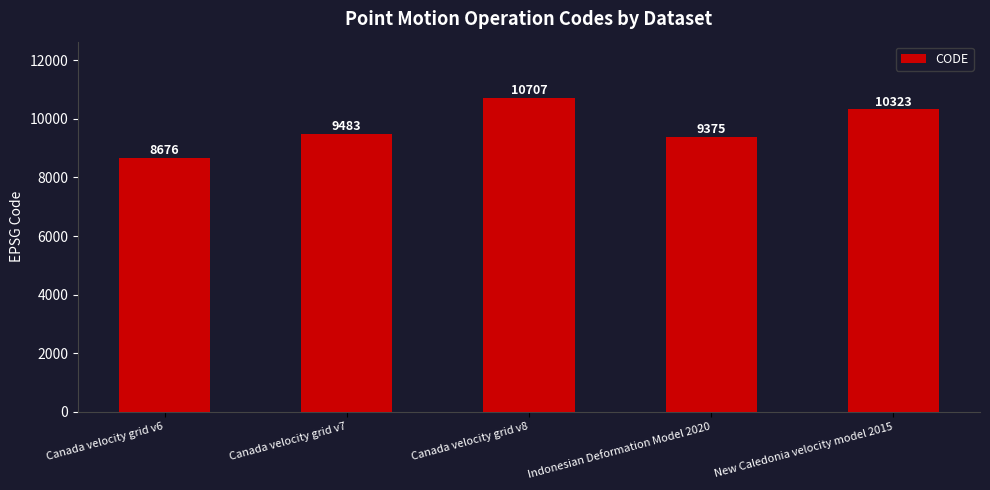

Reading left to right, transcribe all the data shown in this chart.

Canada velocity grid v6=8676	Canada velocity grid v7=9483	Canada velocity grid v8=10707	Indonesian Deformation Model 2020=9375	New Caledonia velocity model 2015=10323